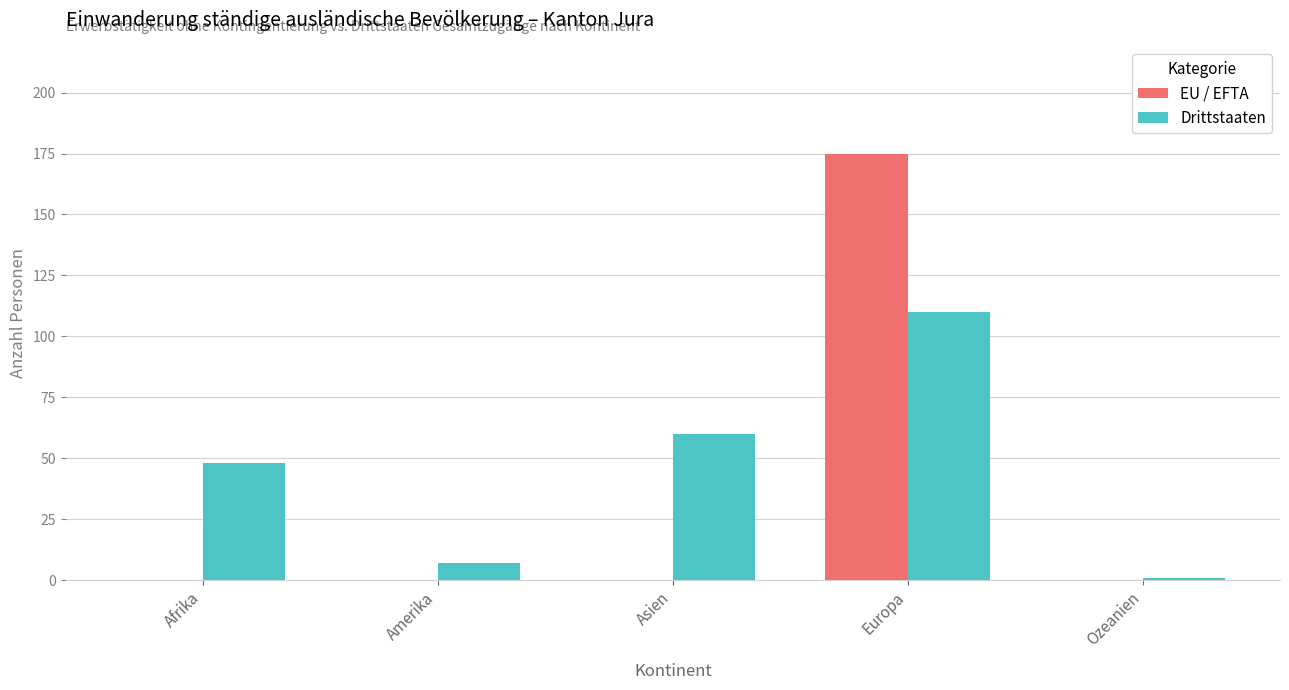

At which label does Drittstaaten reach its peak?

Europa